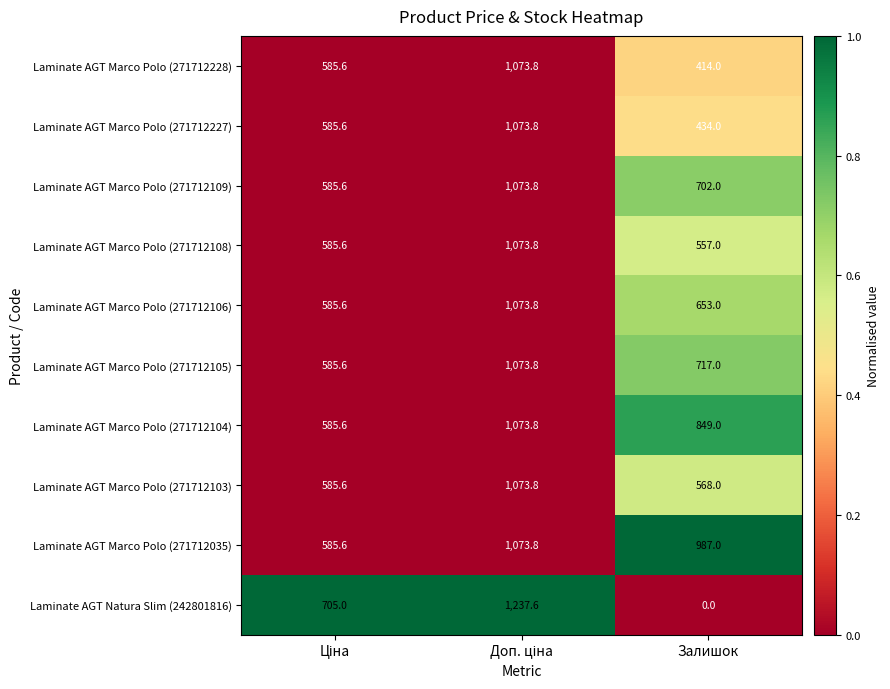

Which series has the largest range (max minus min)?

Laminate AGT Natura Slim (242801816)